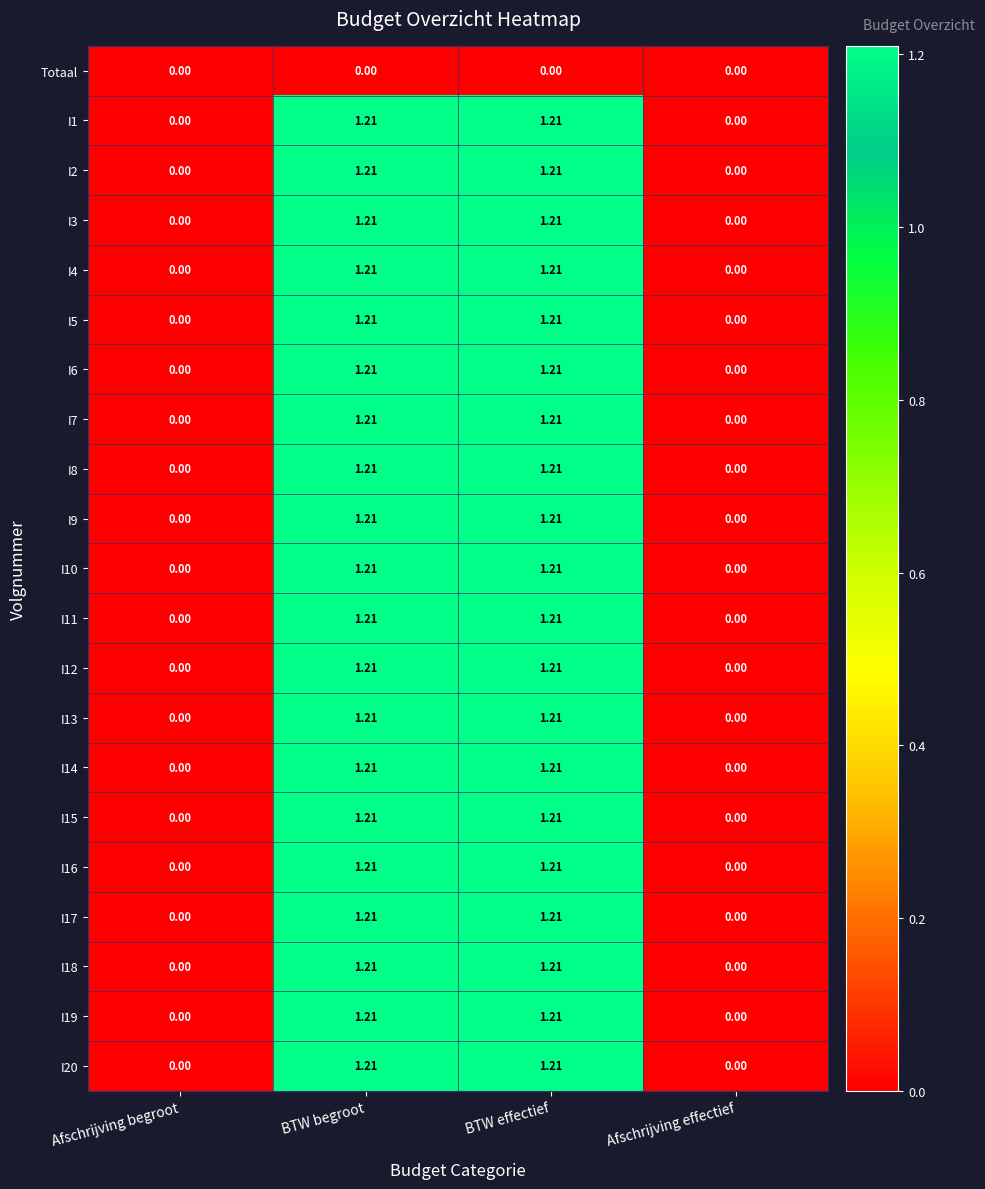

Where does the I17 series first go above 1?

BTW begroot